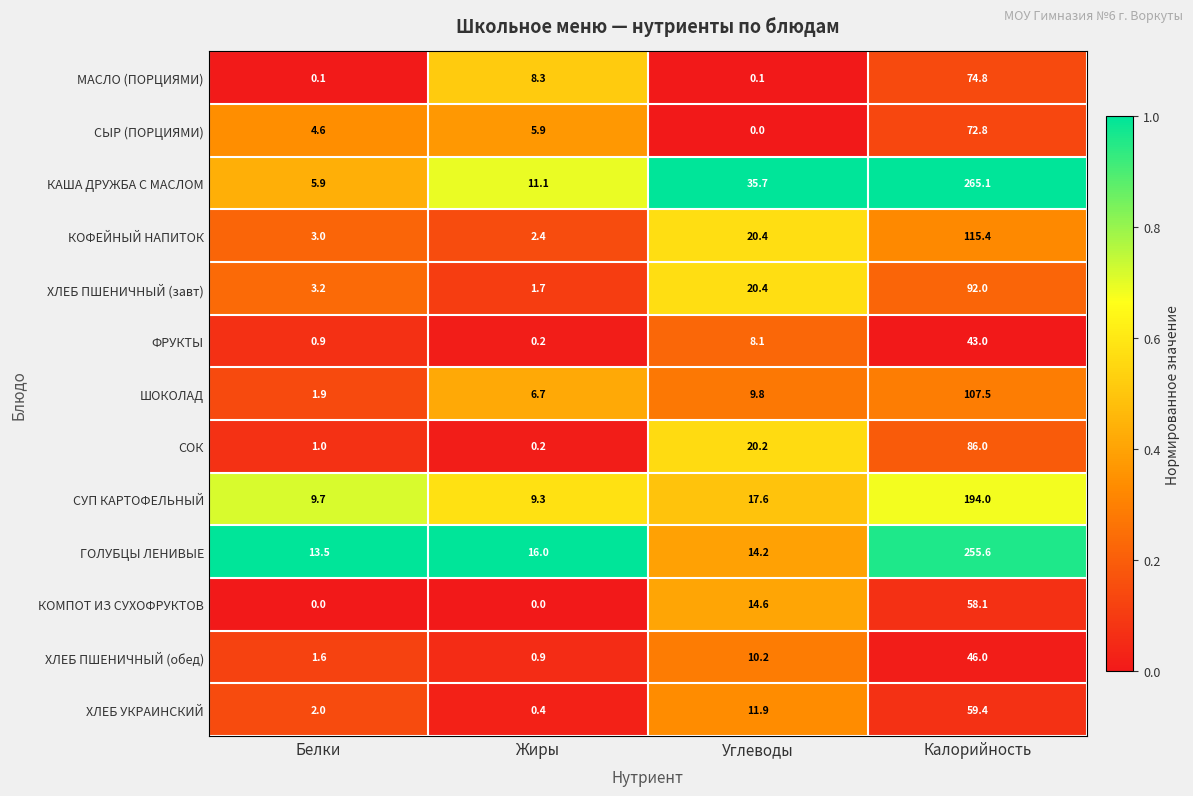

How many series are shown in this chart?

13